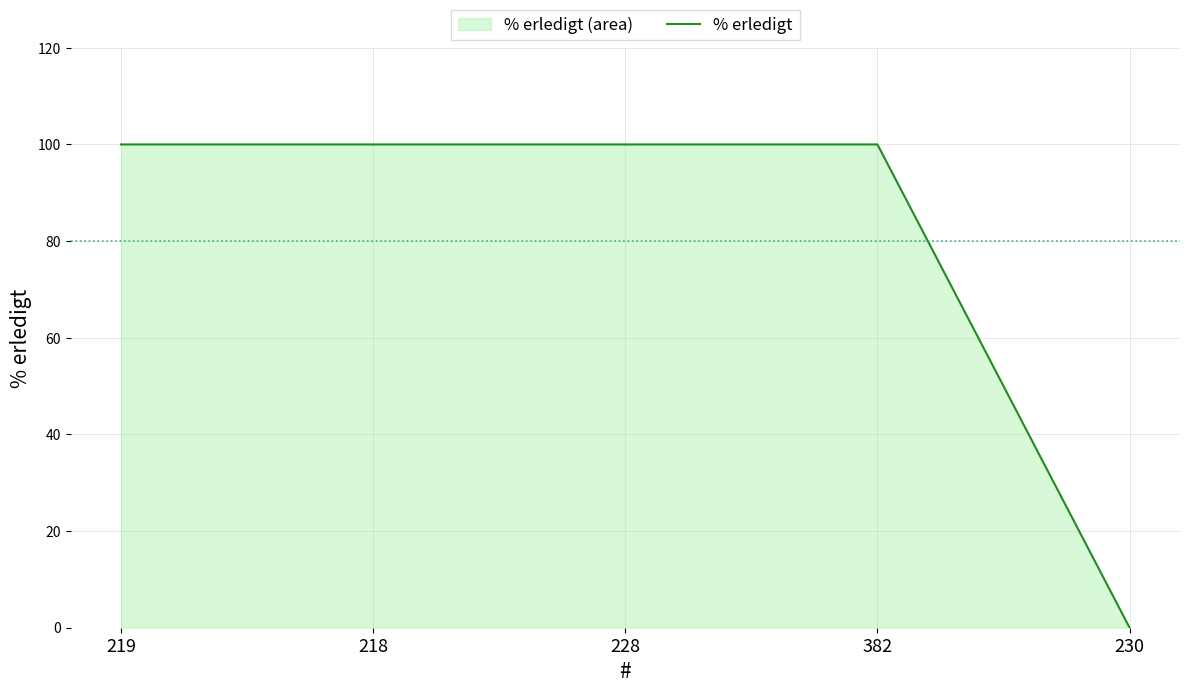

Reading left to right, list all the values displayed in this chart.

100	100	100	100	0